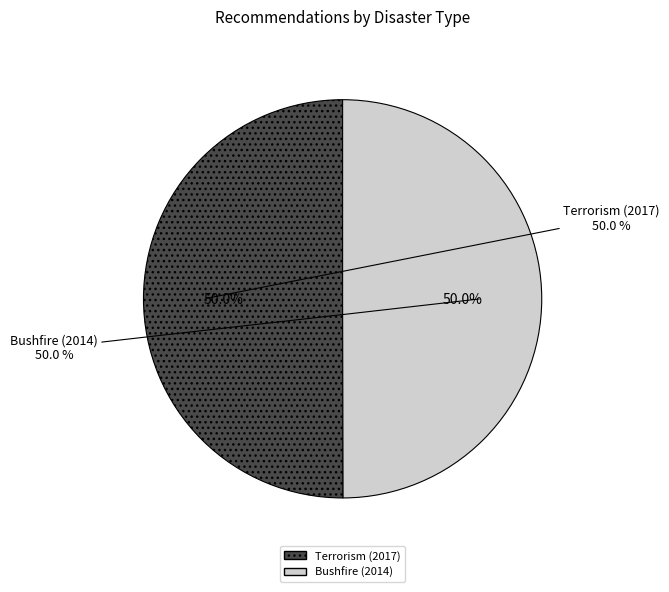

Which slice is the smallest?

Bushfire (2014)